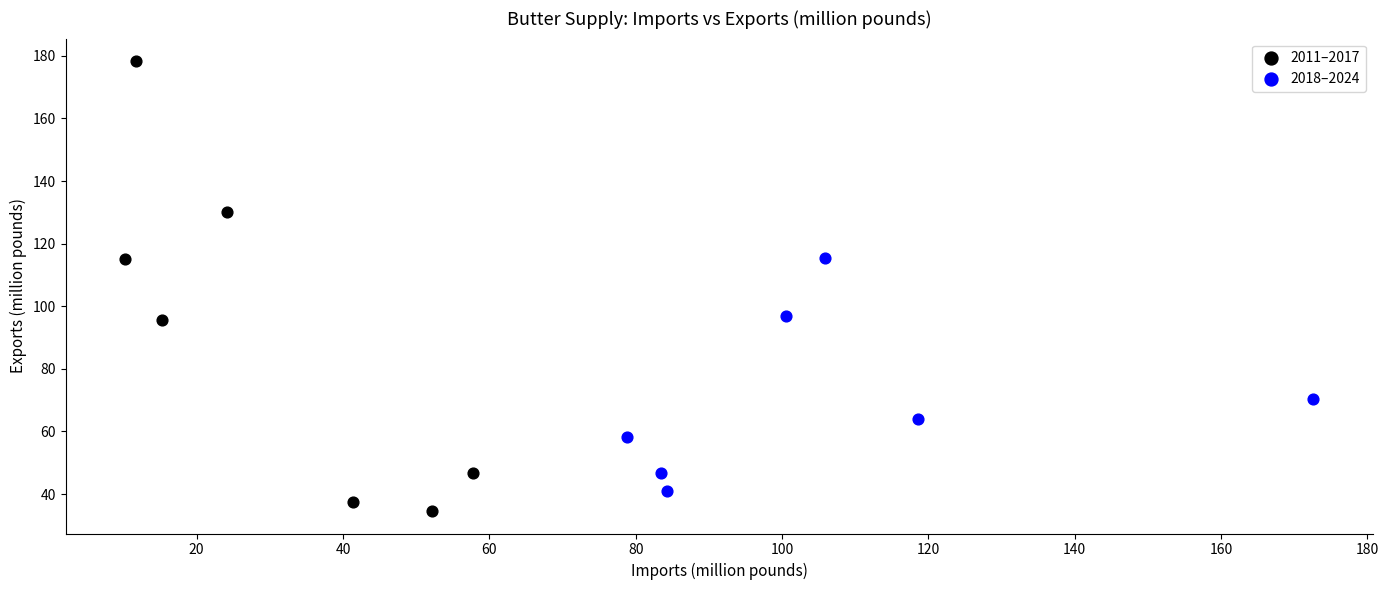

Which series has the widest spread of Y values?

2011–2017